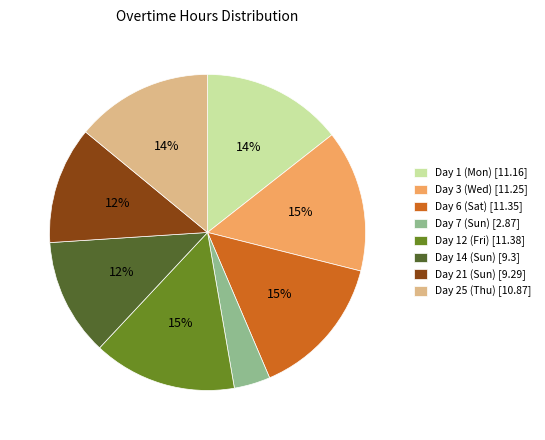

To the nearest percent, what is the combined percentage of Day 12 (Fri) [11.38] and Day 21 (Sun) [9.29]?

27%